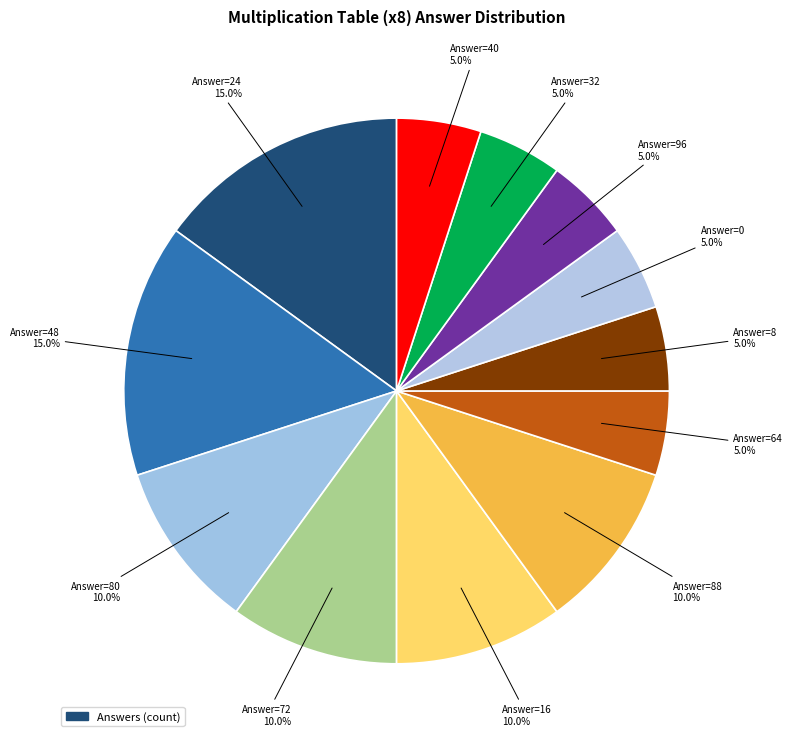

Does any single category account for the majority?

No